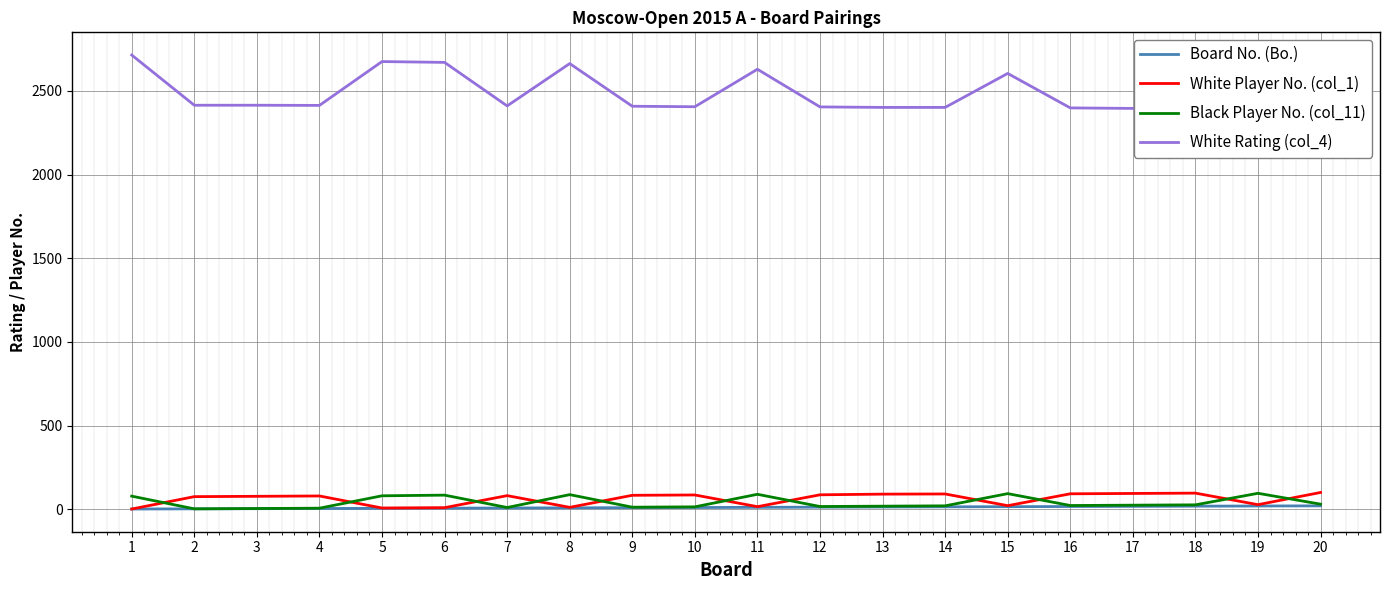

Where is White Rating (col_4) nearest to the value 2550?

19